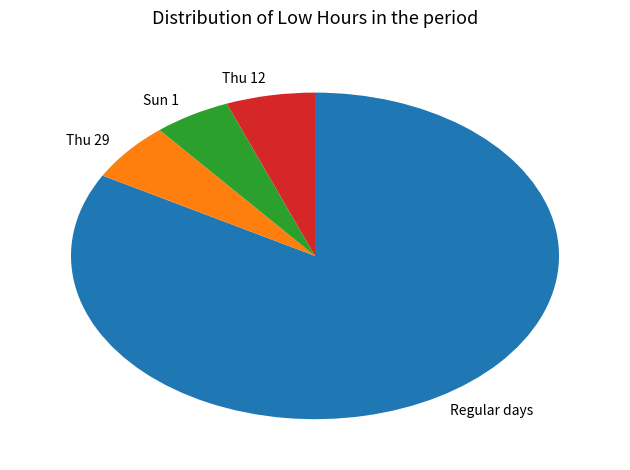

Do Thu 12 and Thu 29 together represent more than half of the pie?

No